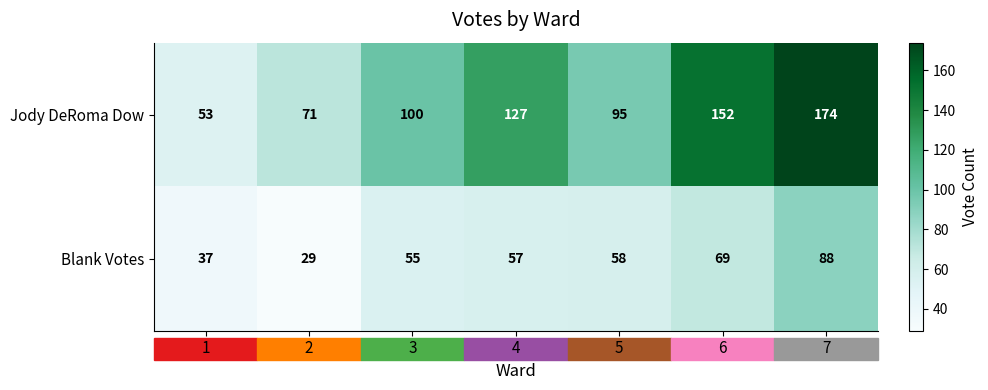

How many series are shown in this chart?

2